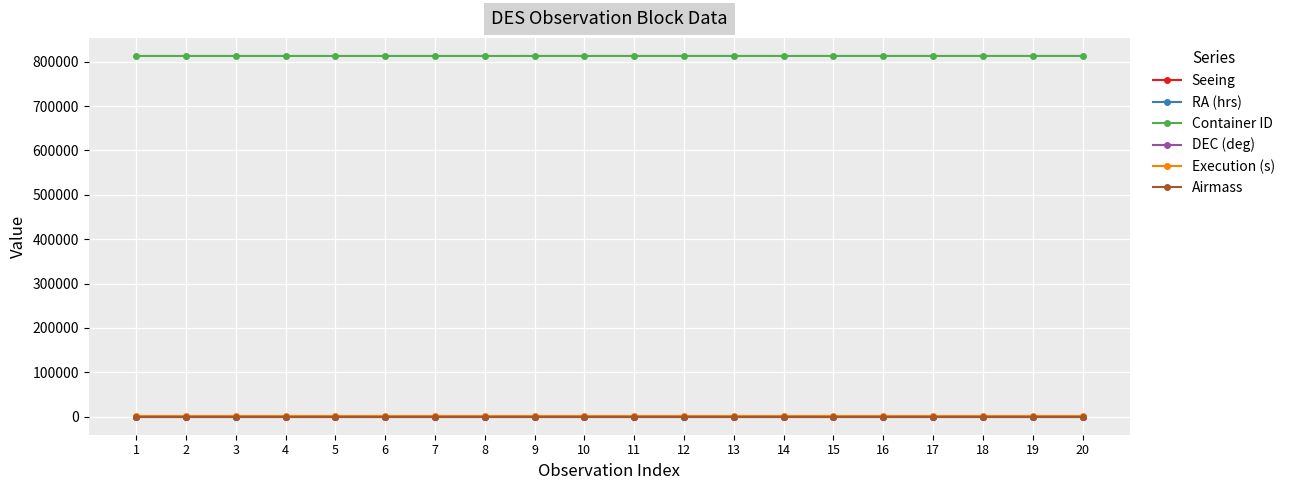

True or false: Execution (s) and DEC (deg) cross at least once.

False